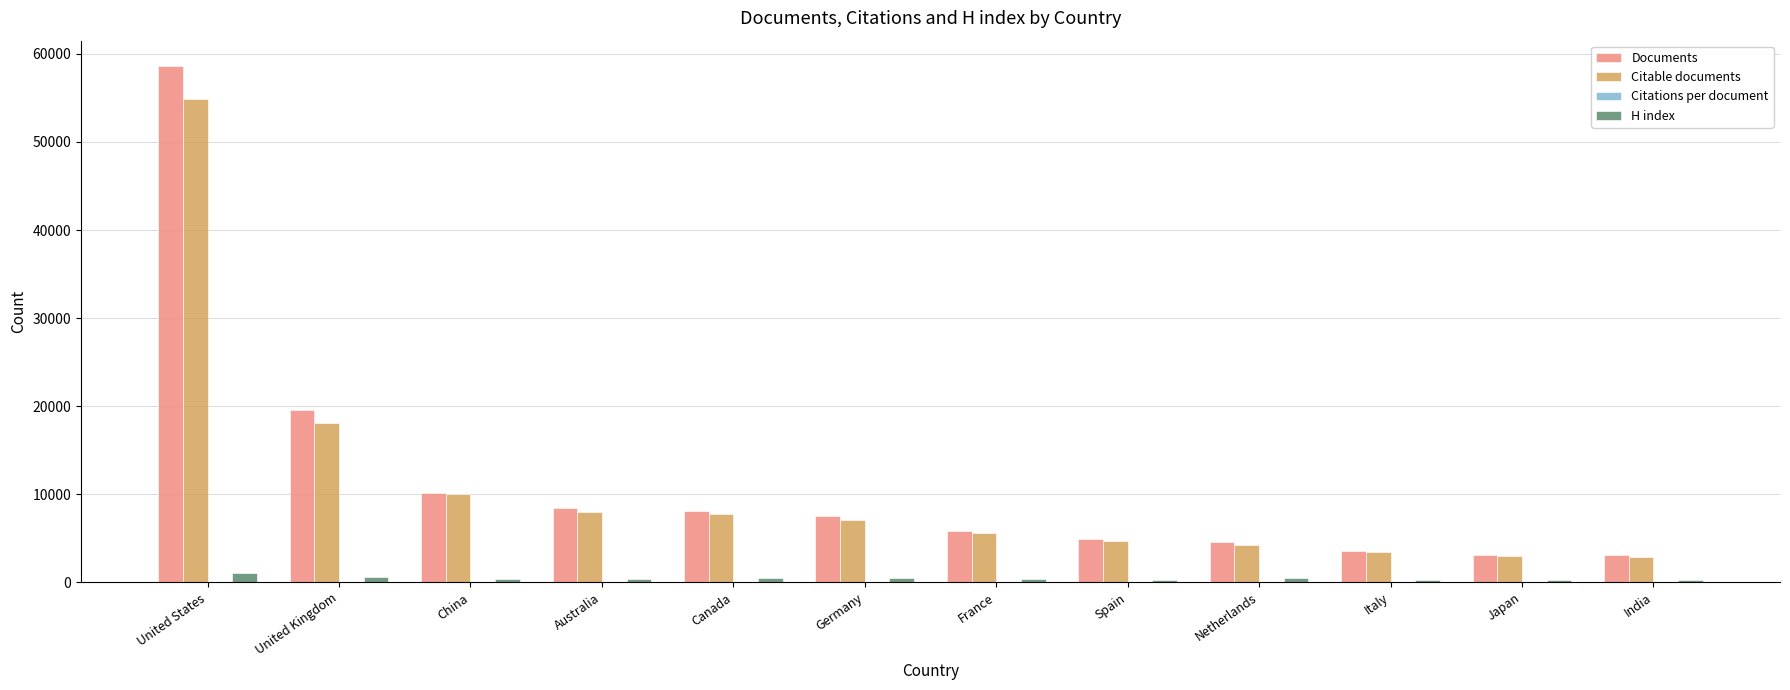

Is it true that Documents equals 4588.0 at Netherlands?

True